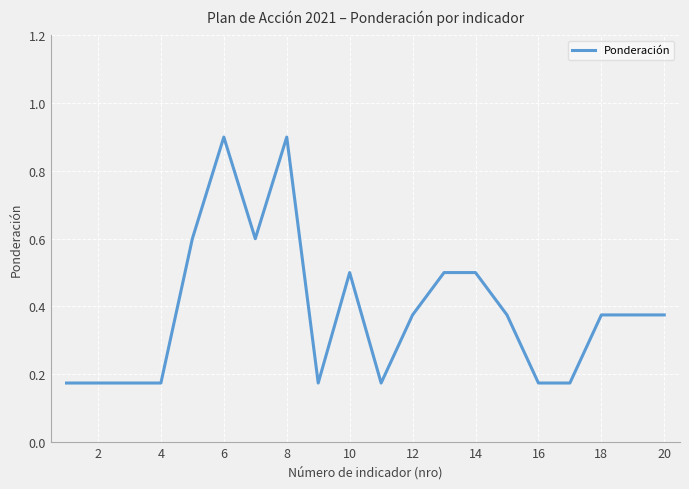

Does the chart display data point markers on the line(s)?

No